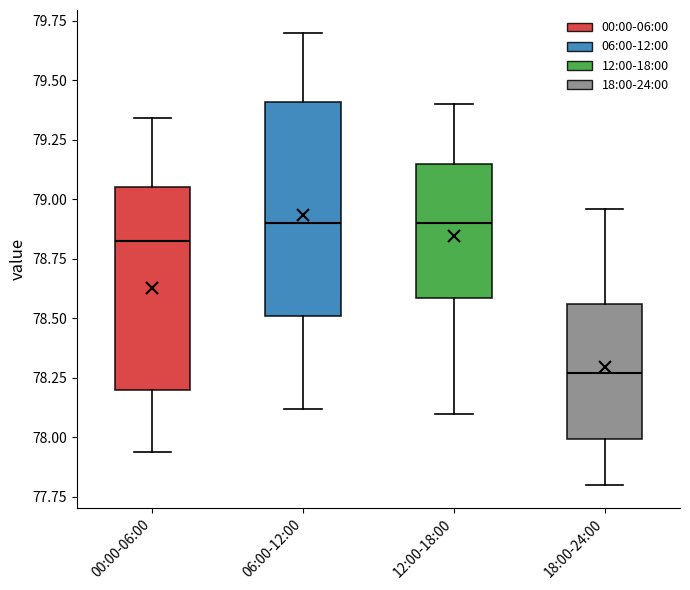

Reading left to right, read every box against the y-axis: the position of its median line, the range the box covers, and the ends of its whiskers. The values are not printed on the chart, so give them approximately, as read against the axis.

00:00-06:00: median 78.85, box 78.20 to 79.05, whiskers 77.95 to 79.35
06:00-12:00: median 78.90, box 78.50 to 79.40, whiskers 78.10 to 79.70
12:00-18:00: median 78.90, box 78.60 to 79.15, whiskers 78.10 to 79.40
18:00-24:00: median 78.25, box 78.00 to 78.55, whiskers 77.80 to 78.95